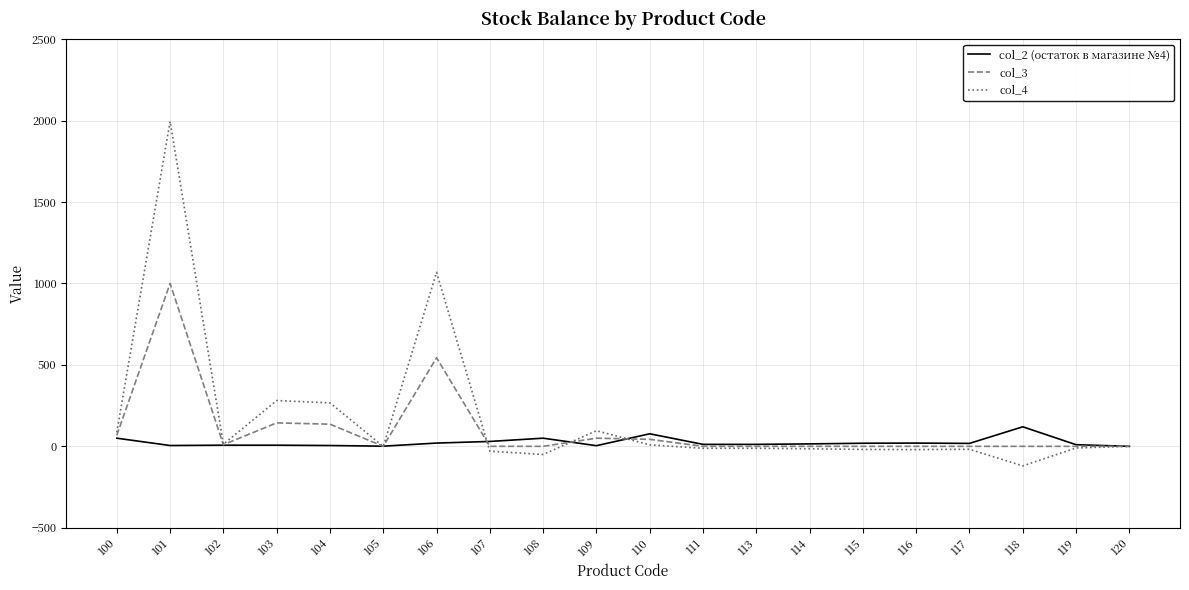

Rank the series by their maximum value, from lowest to highest.

col_2 (остаток в магазине №4), col_3, col_4